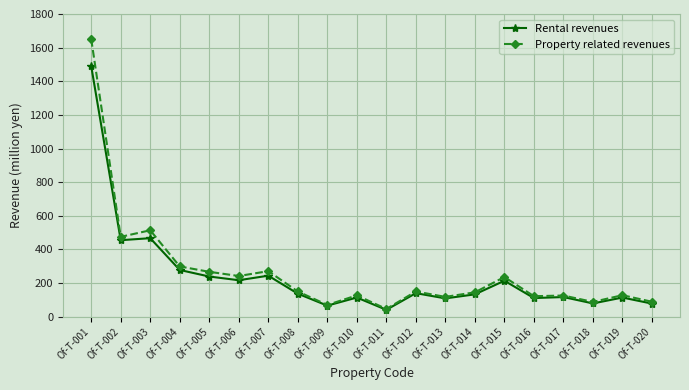

The value of Rental revenues at Of-T-001 is 1490. True or false?

True